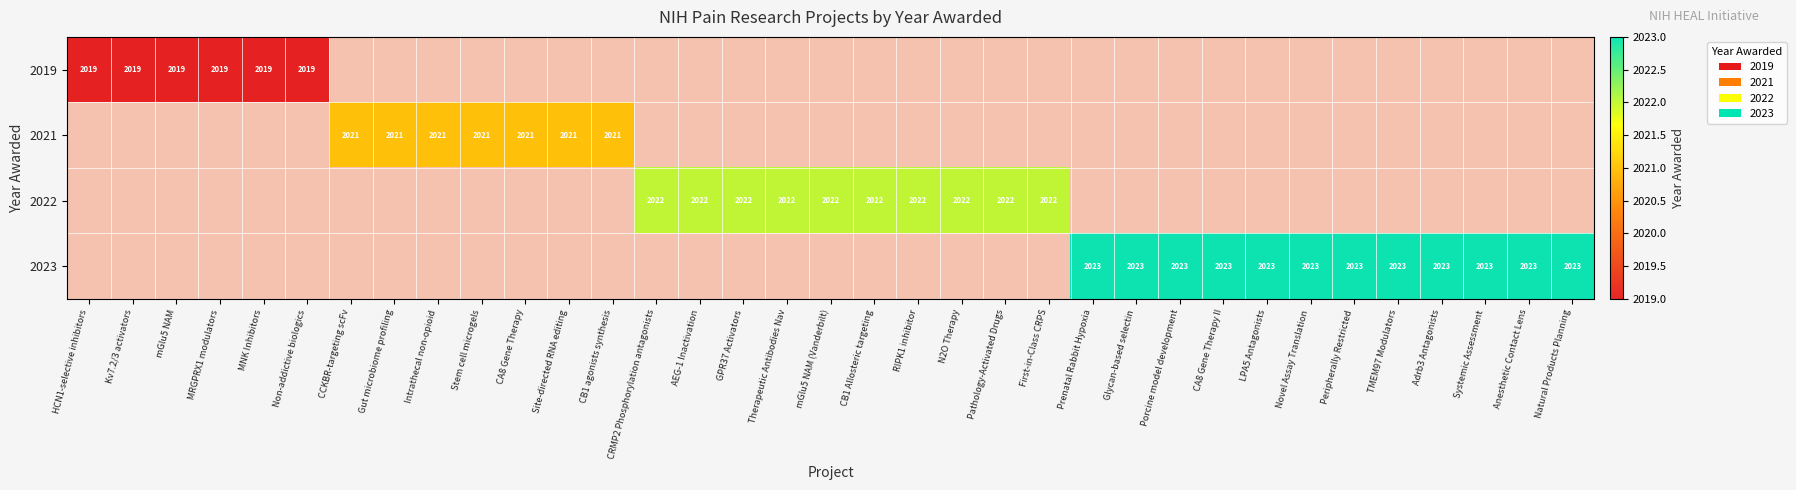

Rank the categories by 2021 value from highest to lowest.

HCN1-selective inhibitors, Kv7.2/3 activators, mGlu5 NAM, MRGPRX1 modulators, MNK Inhibitors, Non-addictive biologics, CCKBR-targeting scFv, Gut microbiome profiling, Intrathecal non-opioid, Stem cell microgels, CA8 Gene Therapy, Site-directed RNA editing, CB1 agonists synthesis, CRMP2 Phosphorylation antagonists, AEG-1 Inactivation, GPR37 Activators, Therapeutic Antibodies Nav, mGlu5 NAM (Vanderbilt), CB1 Allosteric targeting, RIPK1 inhibitor, N2O Therapy, Pathology-Activated Drugs, First-in-Class CRPS, Prenatal Rabbit Hypoxia, Glycan-based selectin, Porcine model development, CA8 Gene Therapy II, LPA5 Antagonists, Novel Assay Translation, Peripherally Restricted, TMEM97 Modulators, Adrb3 Antagonists, Systemic Assessment, Anesthetic Contact Lens, Natural Products Planning